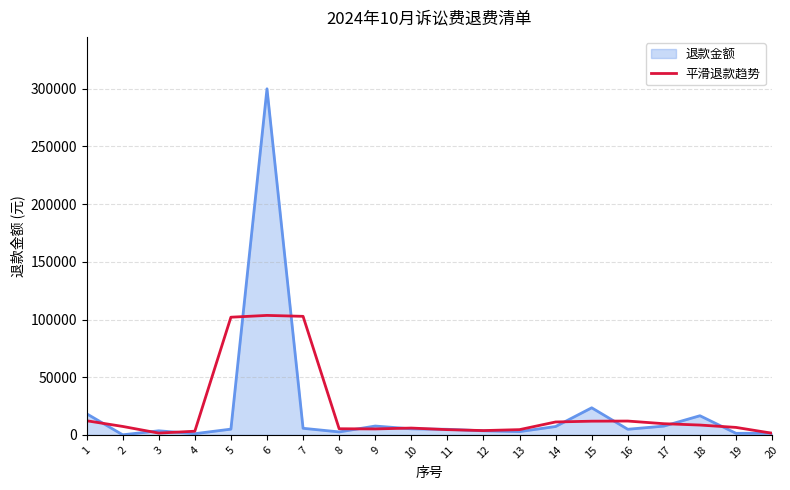

At which category is the sum across all series the highest?

6